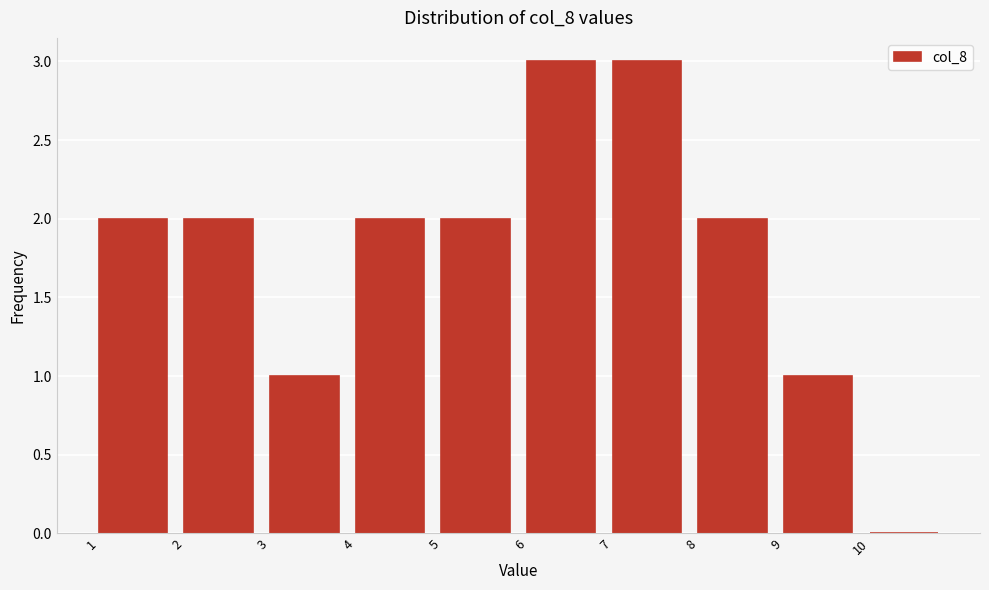

Reading left to right, transcribe this chart: for each bar, give the range it covers on the x-axis and its height. The values are not printed on the chart, so give them approximately, as read against the axis.

1 to 2: 2
2 to 3: 2
3 to 4: 1
4 to 5: 2
5 to 6: 2
6 to 7: 3
7 to 8: 3
8 to 9: 2
9 to 10: 1
10 to 11: 0